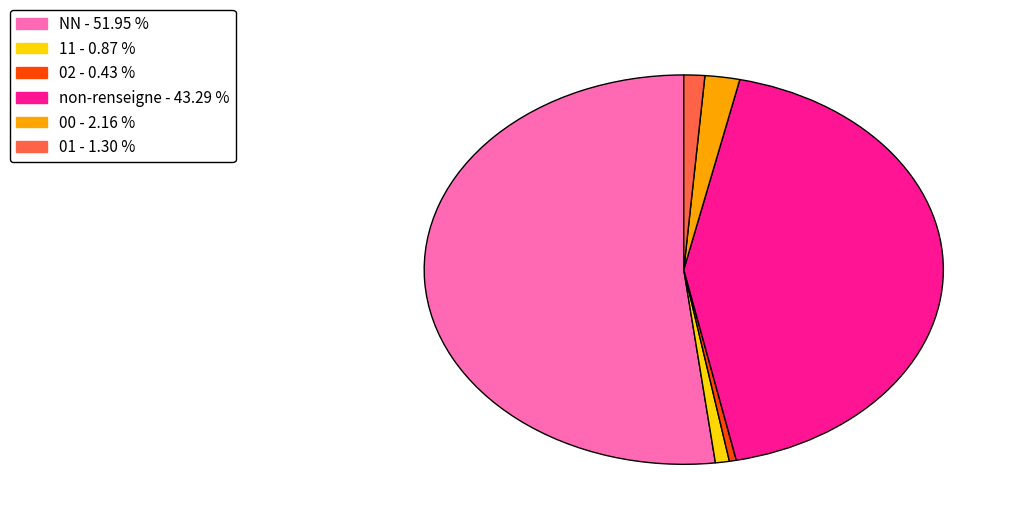

Is there any slice that represents more than half of the pie?

Yes